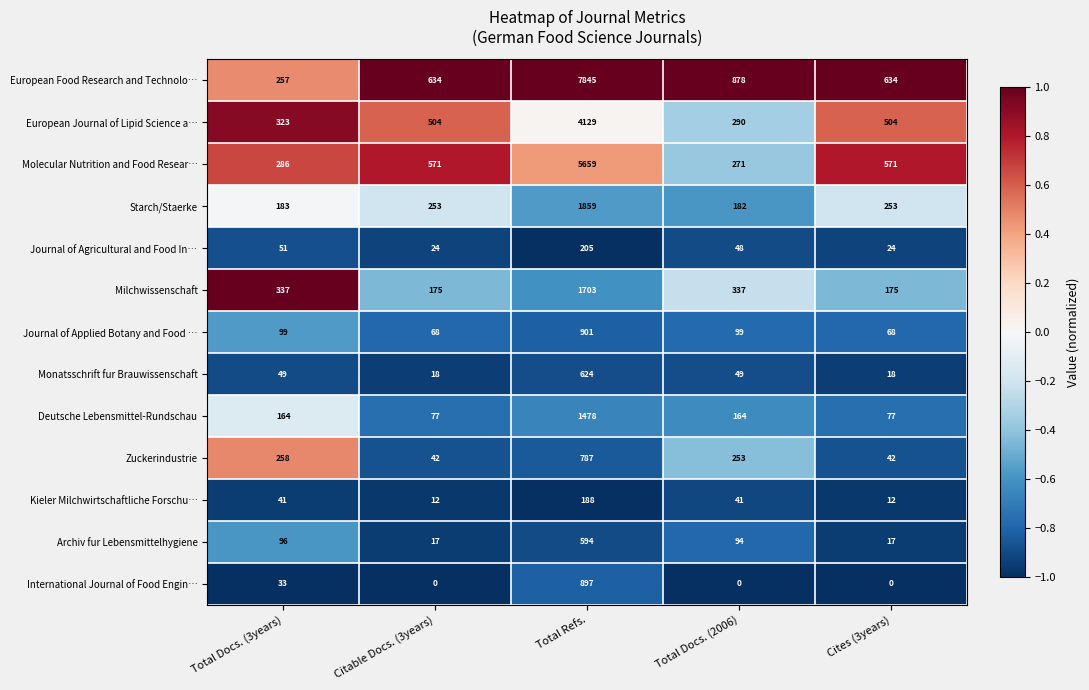

What is the sum of all Journal of Applied Botany and Food … values?

1235